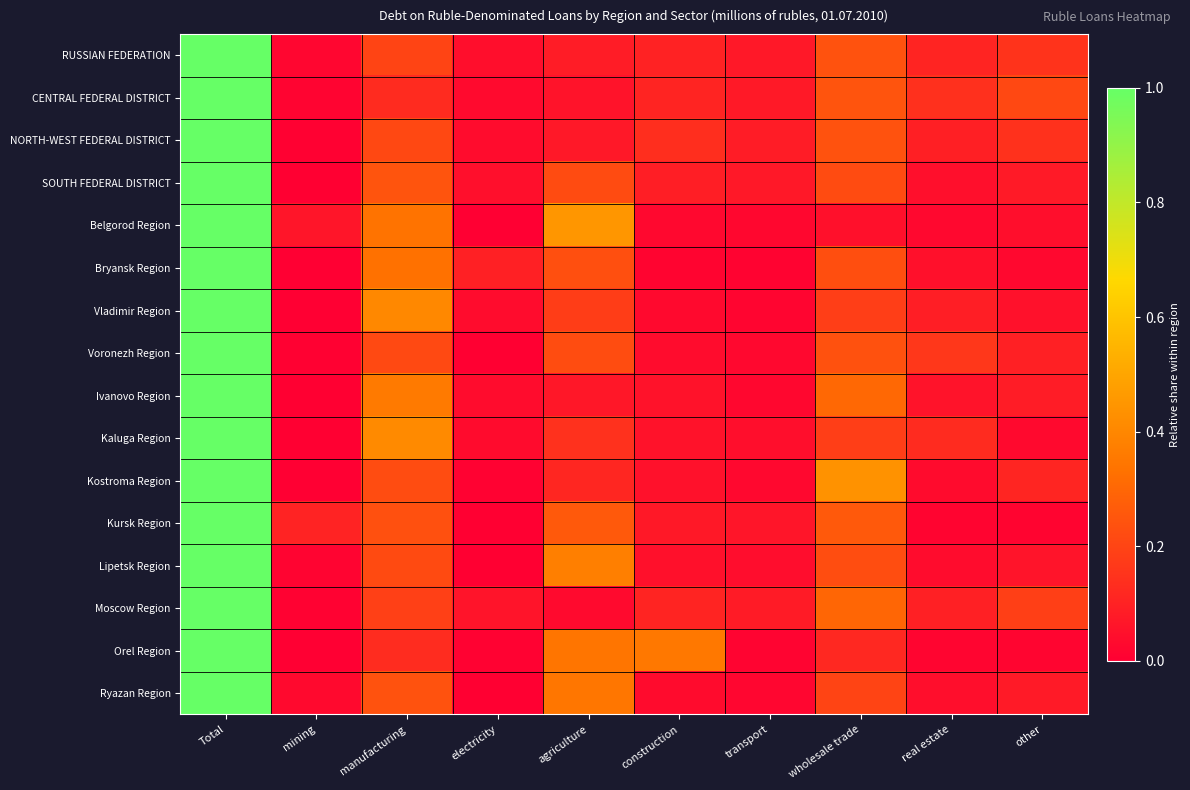

Which has a higher value, real estate or Total?

Total